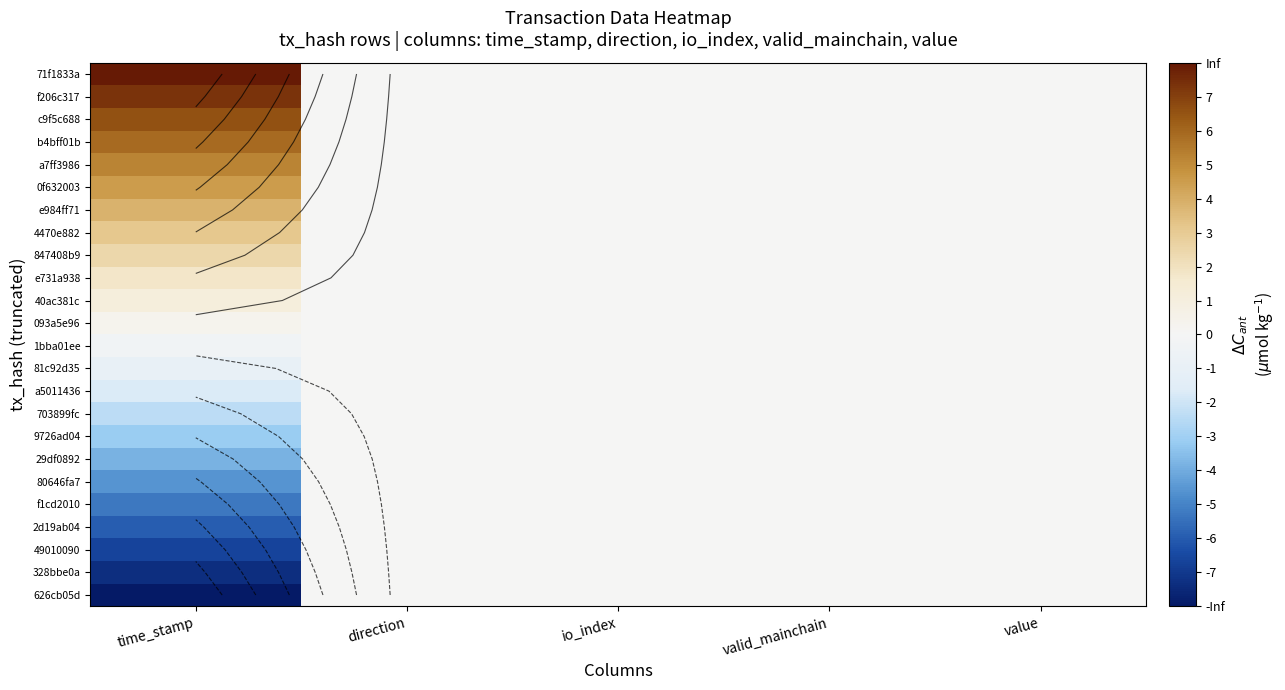

At which category is the sum across all series the highest?

time_stamp